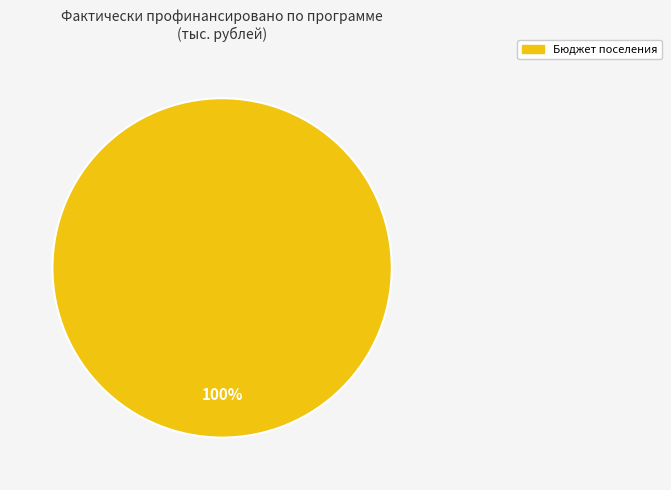

How many slices are in this pie chart?

1